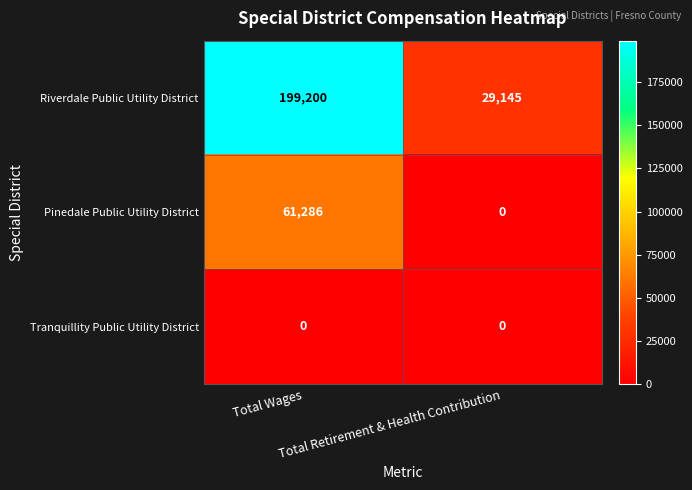

List the series in order of their peak value, lowest first.

Tranquillity Public Utility District, Pinedale Public Utility District, Riverdale Public Utility District